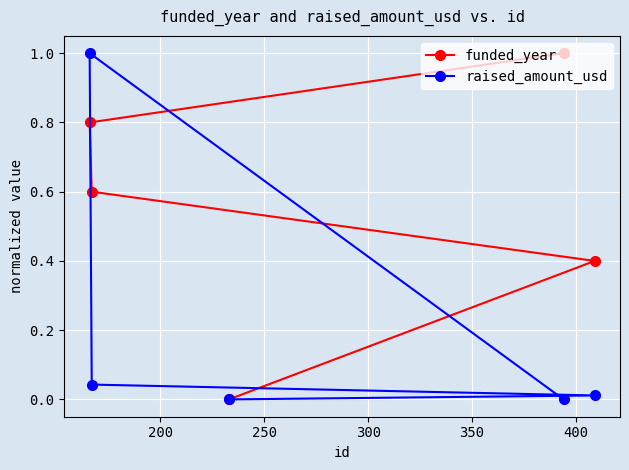

List the series in order of their overall mean, highest first.

funded_year, raised_amount_usd